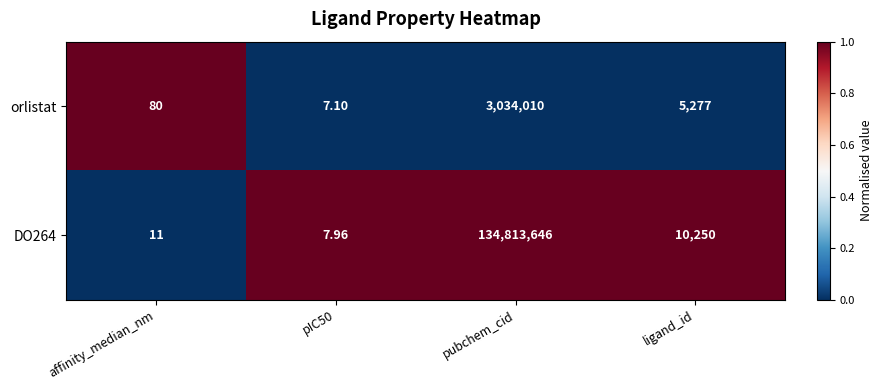

How many distinct data groups are displayed?

2